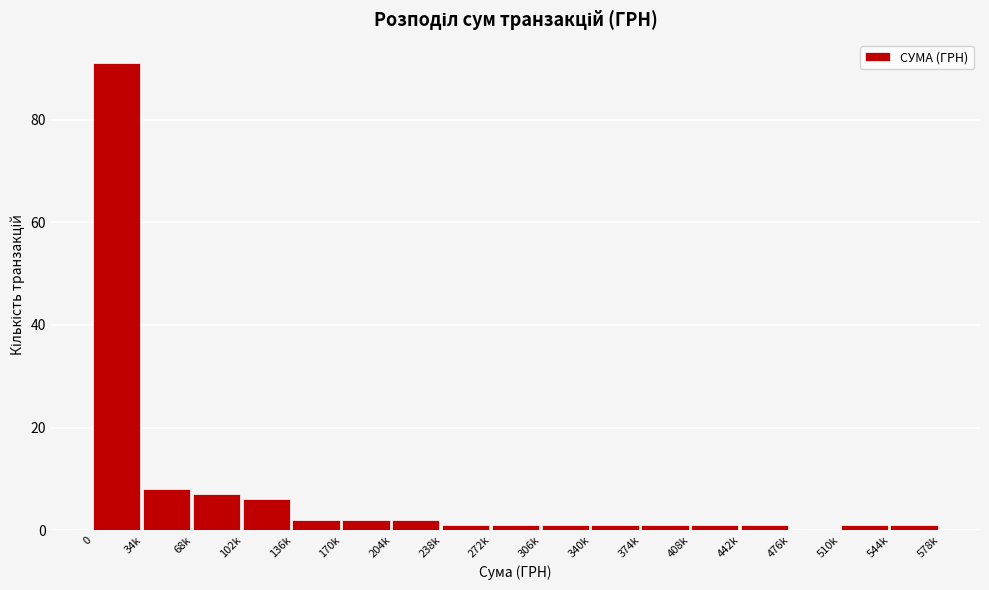

Reading right to left, list all the values displayed in this chart.

544k=1	510k=1	476k=0	442k=1	408k=1	374k=1	340k=1	306k=1	272k=1	238k=1	204k=2	170k=2	136k=2	102k=6	68k=7	34k=8	0=91